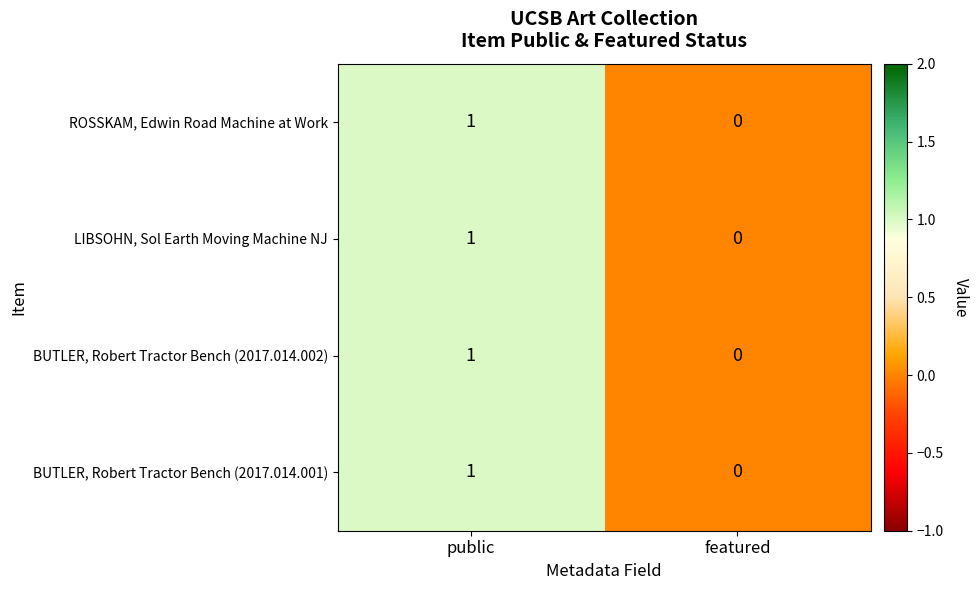

Which category has the lowest value across all series?

featured